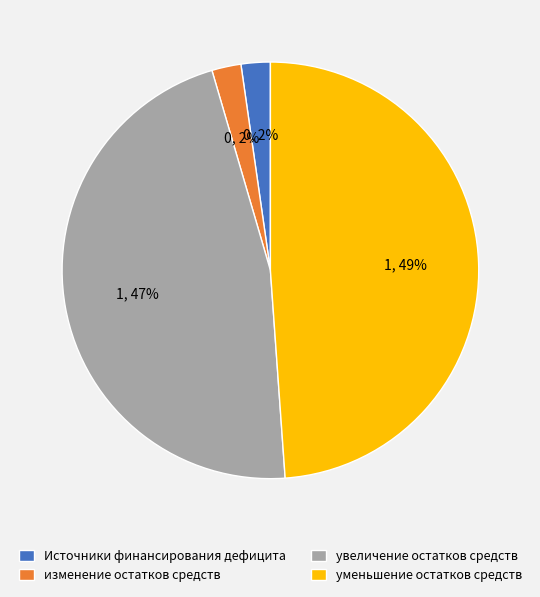

Is there a majority slice in this chart?

No